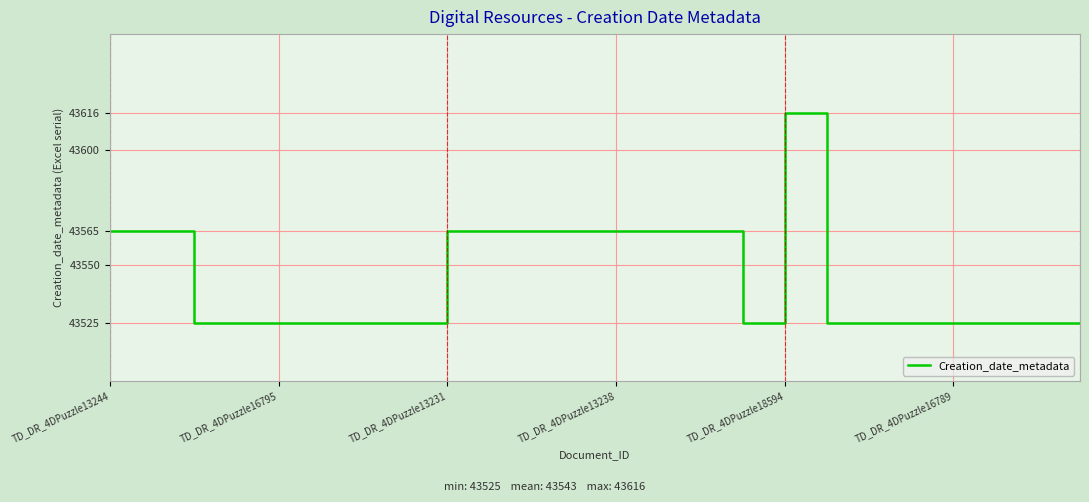

What is the greatest value displayed?

43616